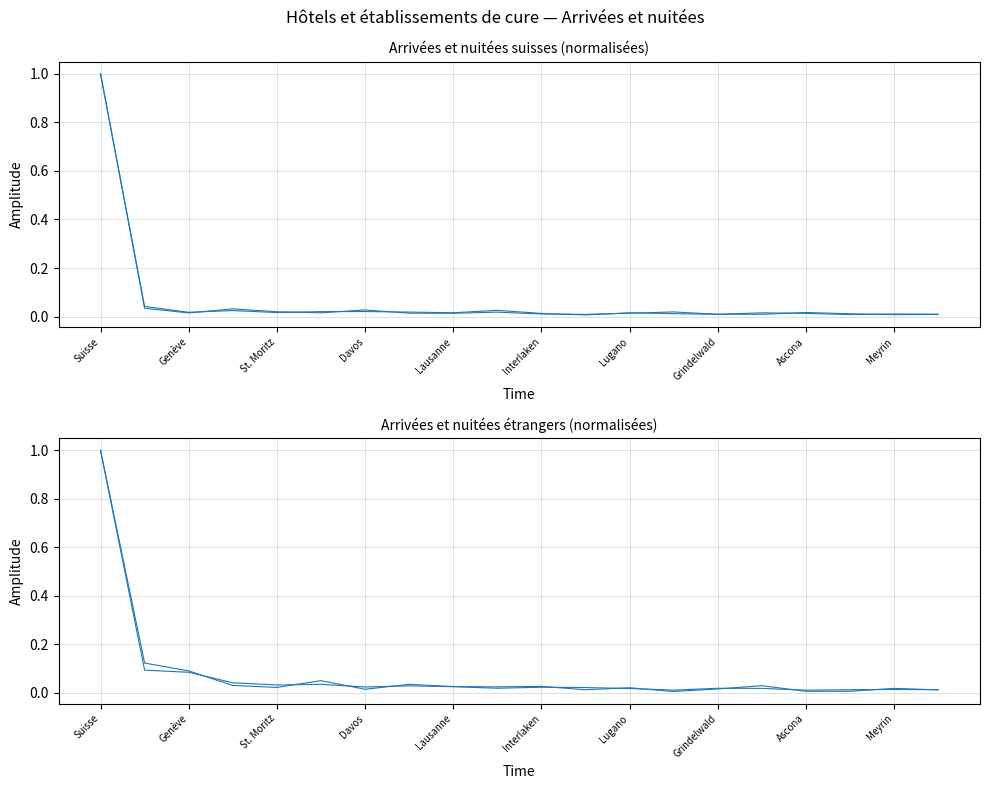

How many lines are shown in the chart?

4